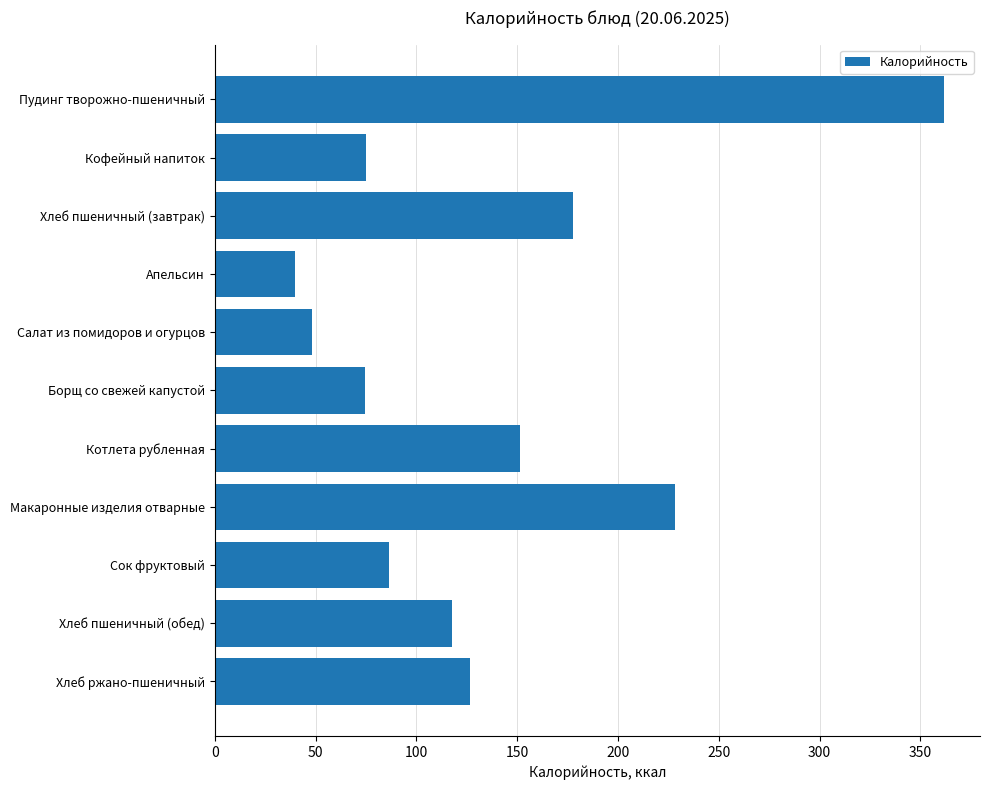

Which has a higher value, Салат из помидоров и огурцов or Кофейный напиток?

Кофейный напиток